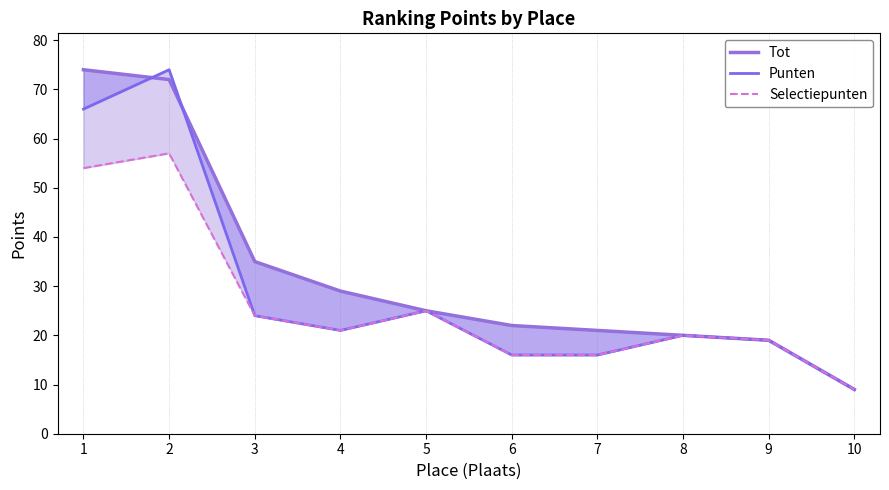

What is the sum of the Punten values at 9 and 10?

28